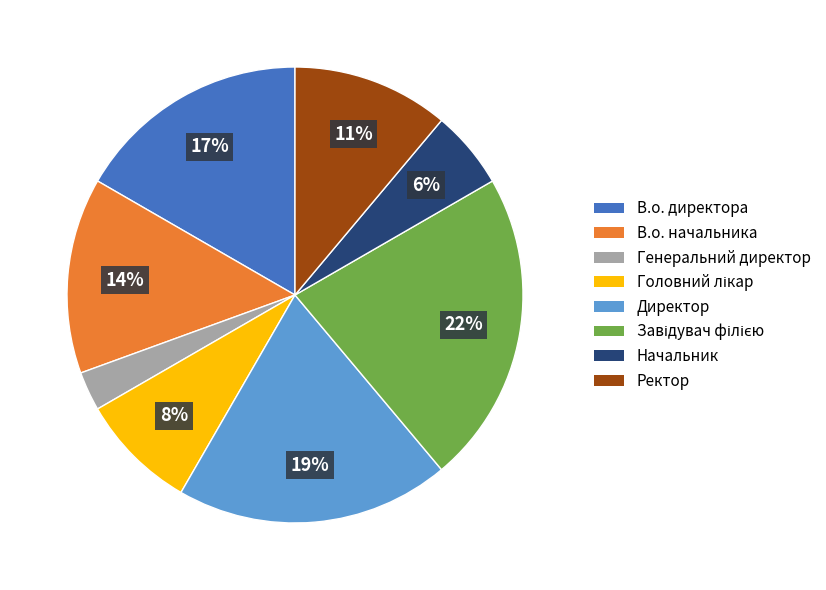

Do Директор and В.о. директора together represent more than half of the pie?

No